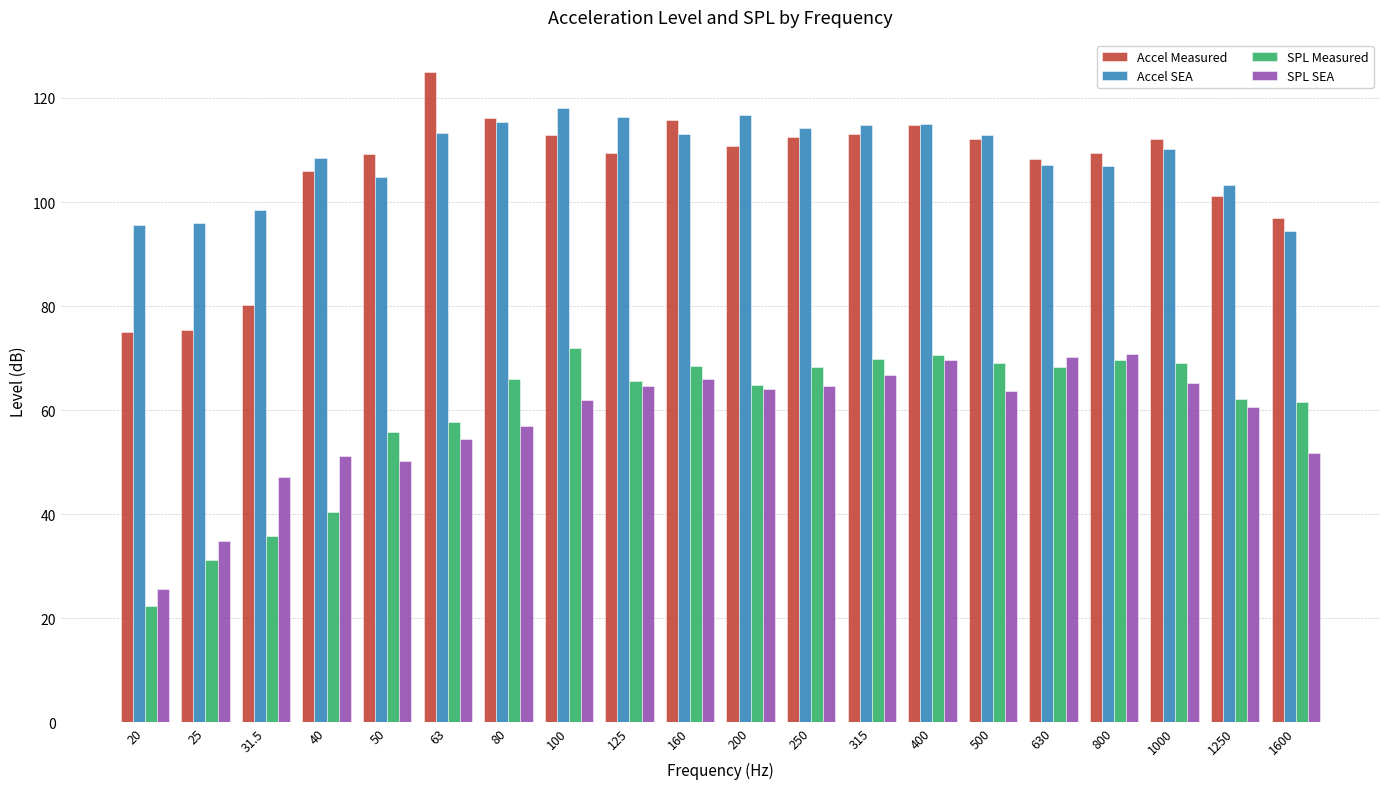

What is the maximum value shown in the chart?

125.0